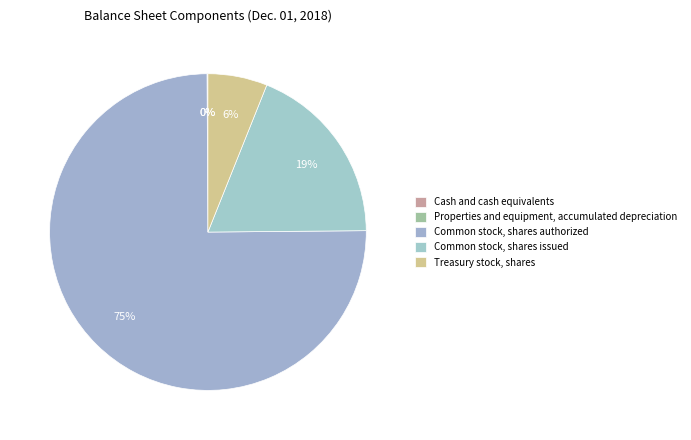

How many slices are in this pie chart?

5